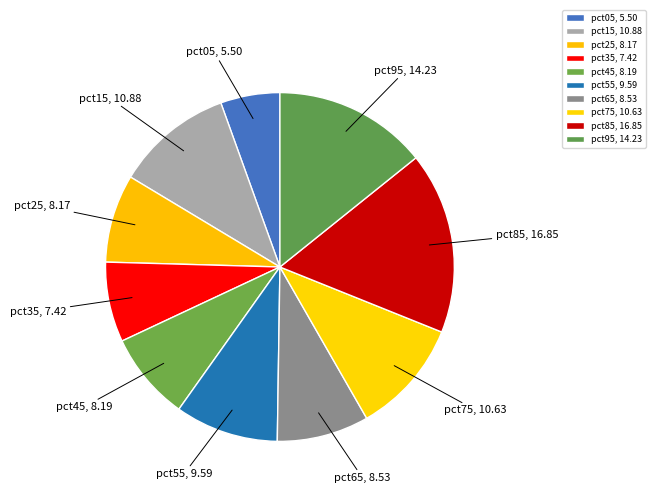

The pct75 slice represents 11% of the pie. True or false?

True